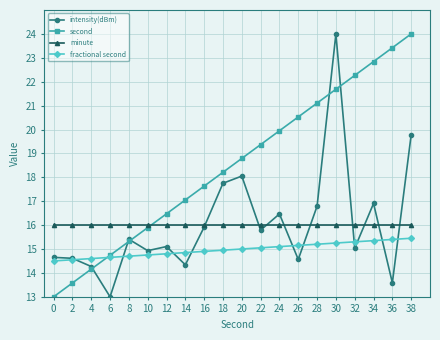

Count the number of categories in the chart.

20